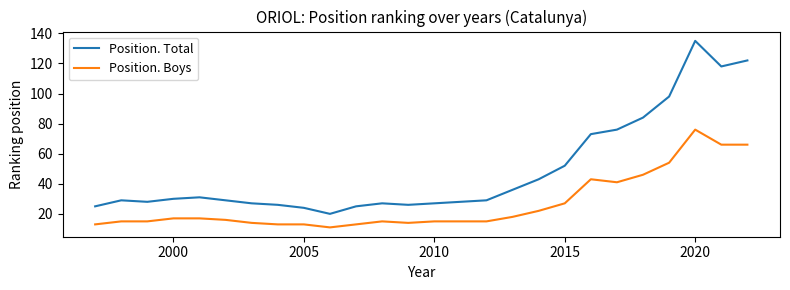

What is the minimum value shown in the chart?

11